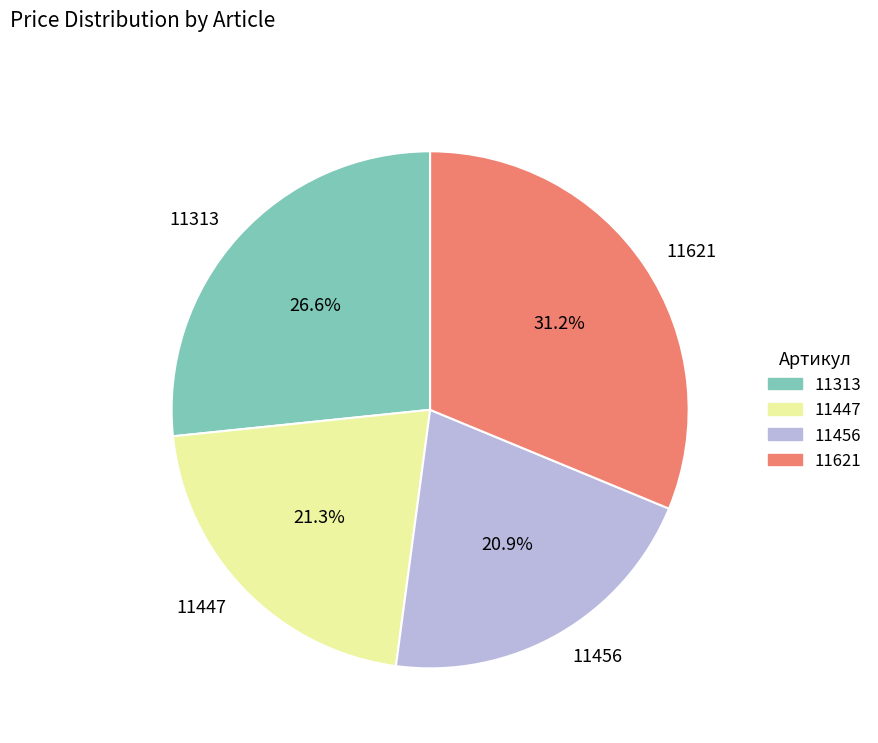

Which category has the biggest portion of the pie?

11621